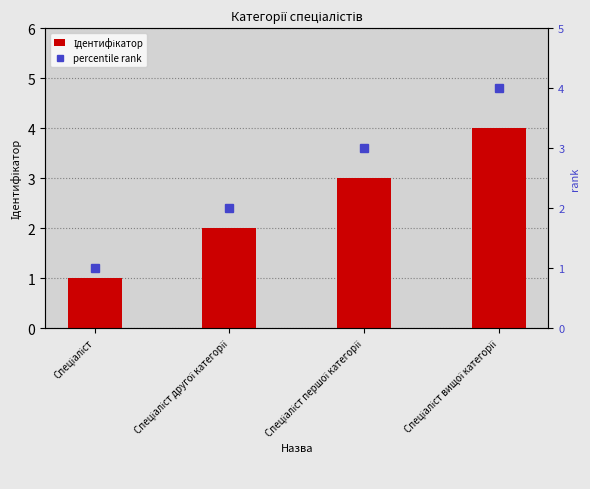

How many groups of bars are there?

4